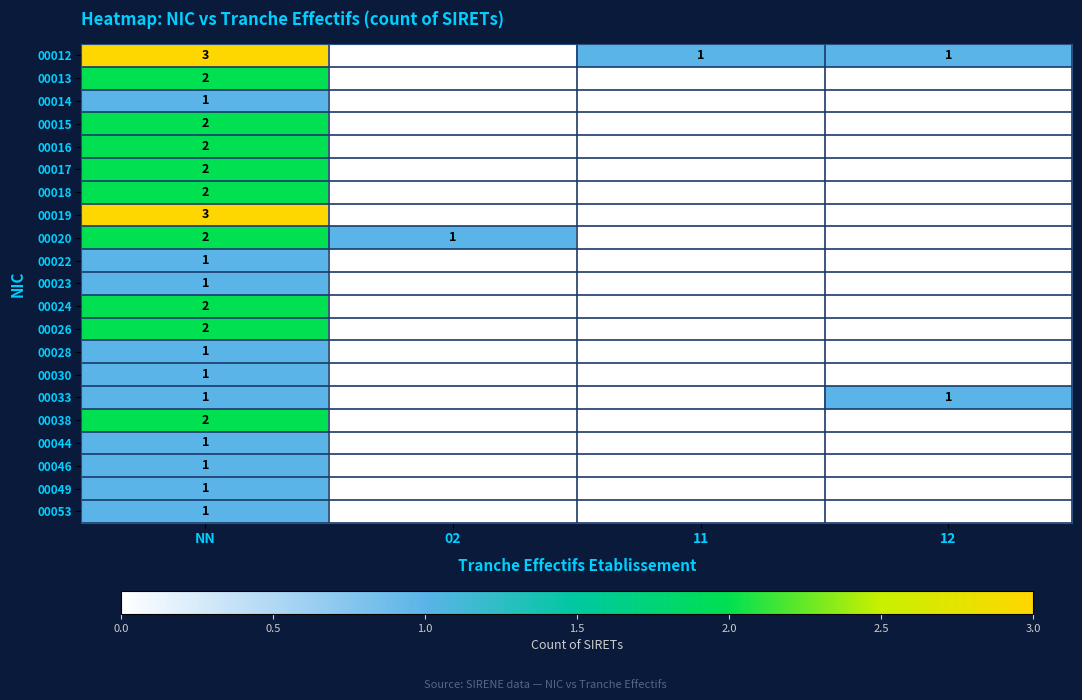

Between 12 and NN, which is larger?

NN